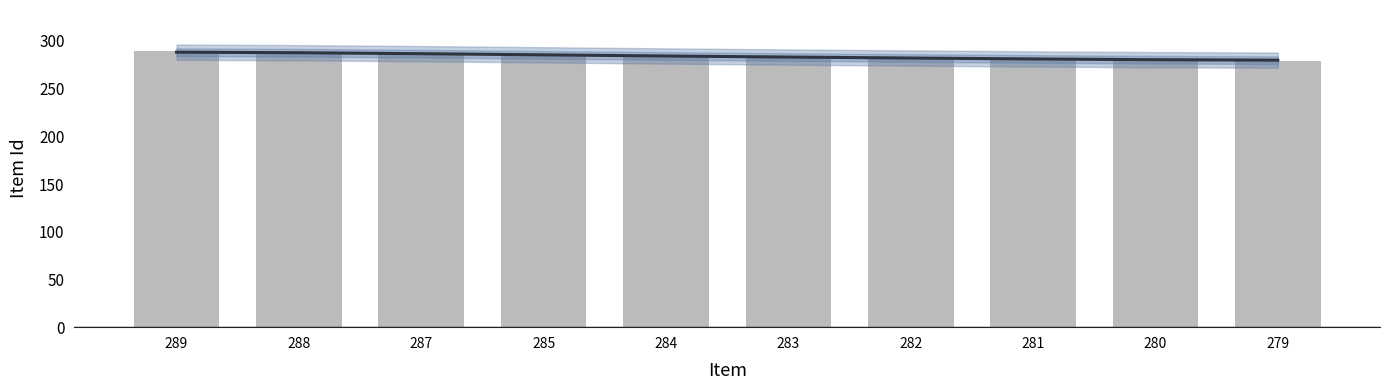

Which series has the largest total across all categories?

Trend